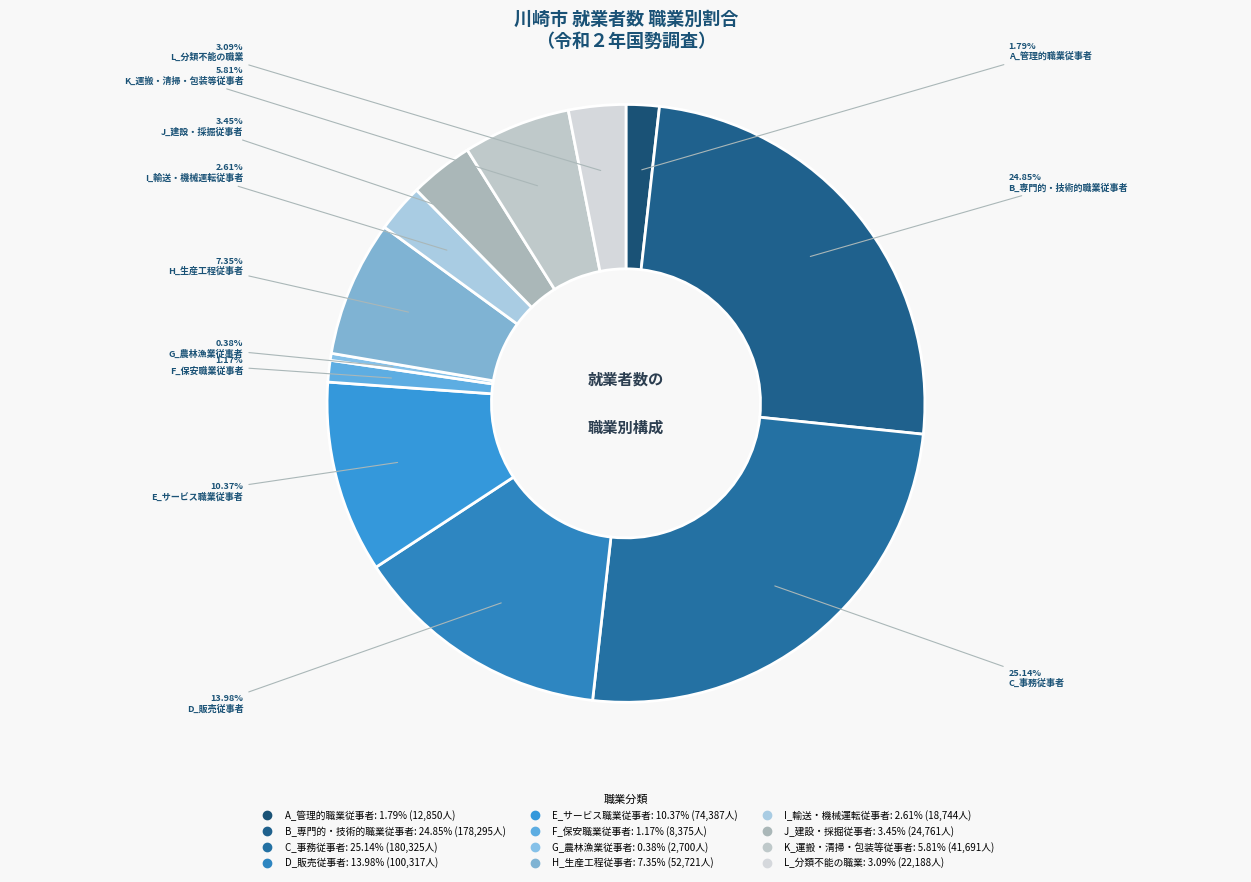

Approximately how many times larger is the value at H_生産工程従事者 compared to C_事務従事者?

0.3